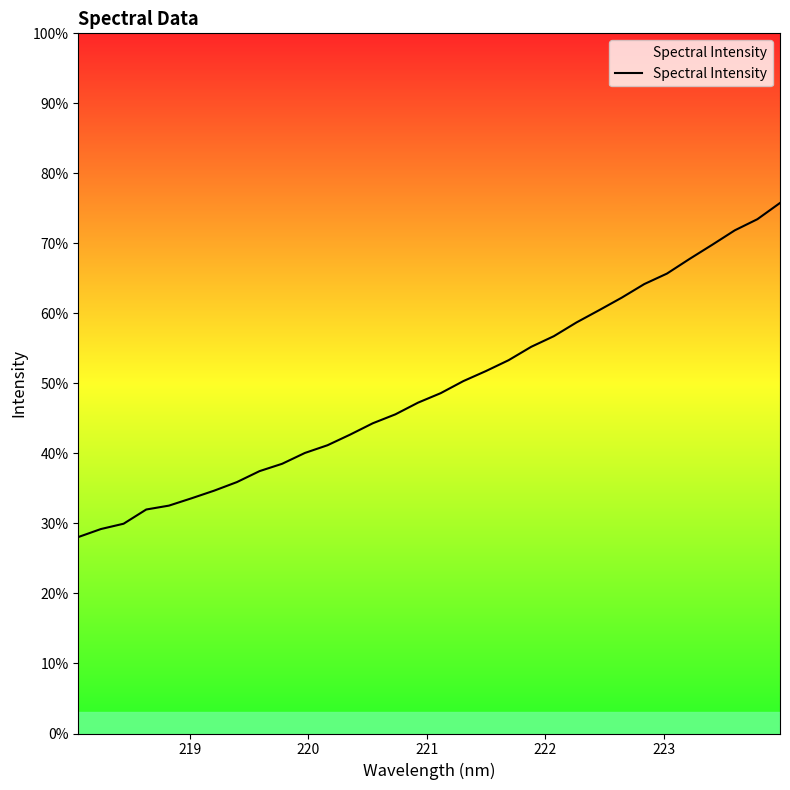

Does the chart have visible grid lines?

No